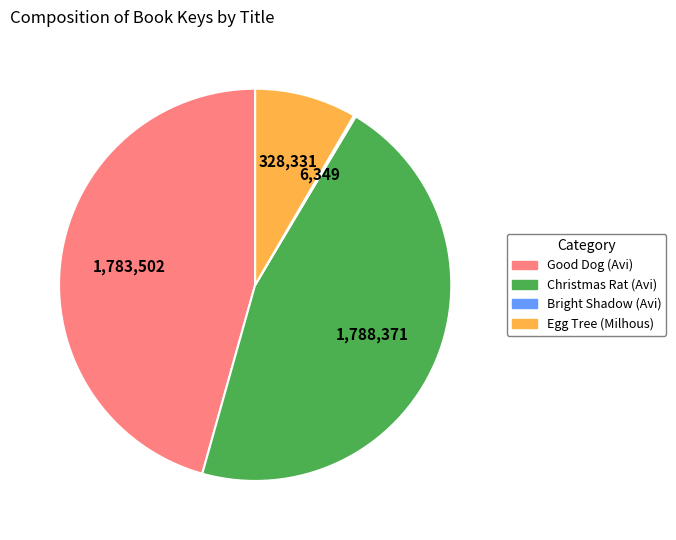

Between Egg Tree (Milhous) and Christmas Rat (Avi), which is larger?

Christmas Rat (Avi)